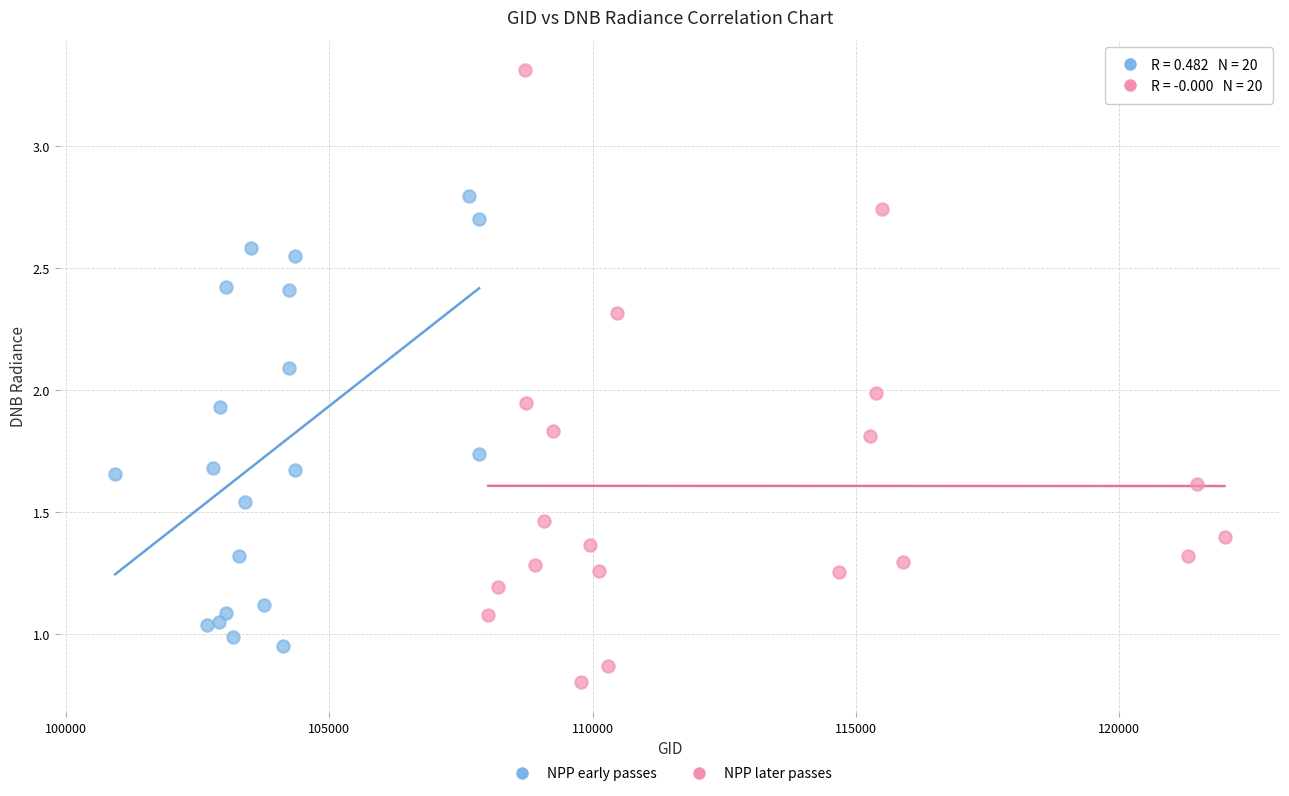

Which series reaches the minimum Y coordinate?

NPP later passes